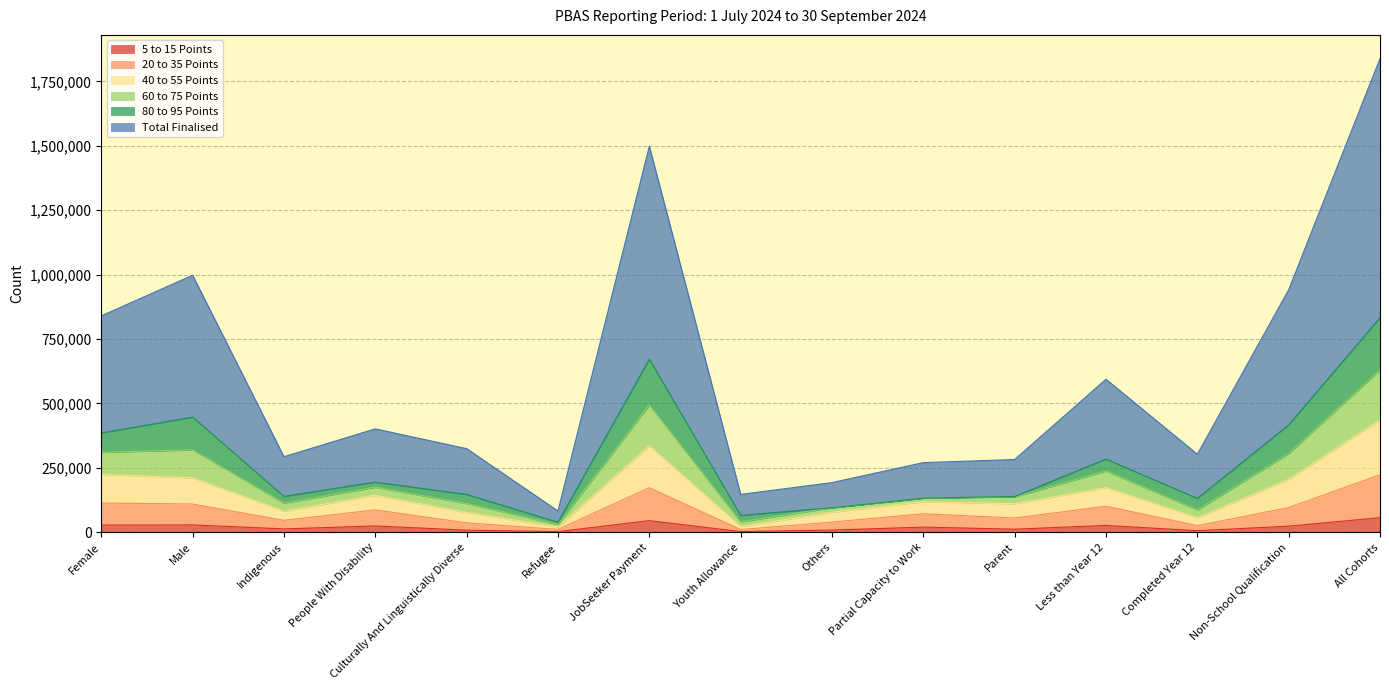

What are all the series names shown in the legend?

5 to 15 Points, 20 to 35 Points, 40 to 55 Points, 60 to 75 Points, 80 to 95 Points, Total Finalised